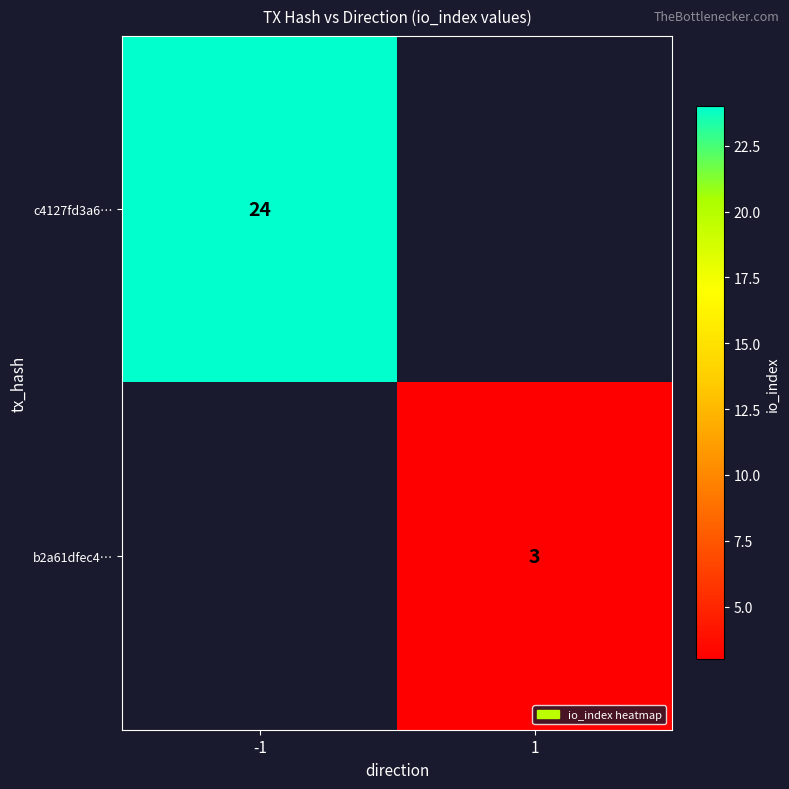

The value of b2a61dfec4… at 1 is 1. True or false?

False